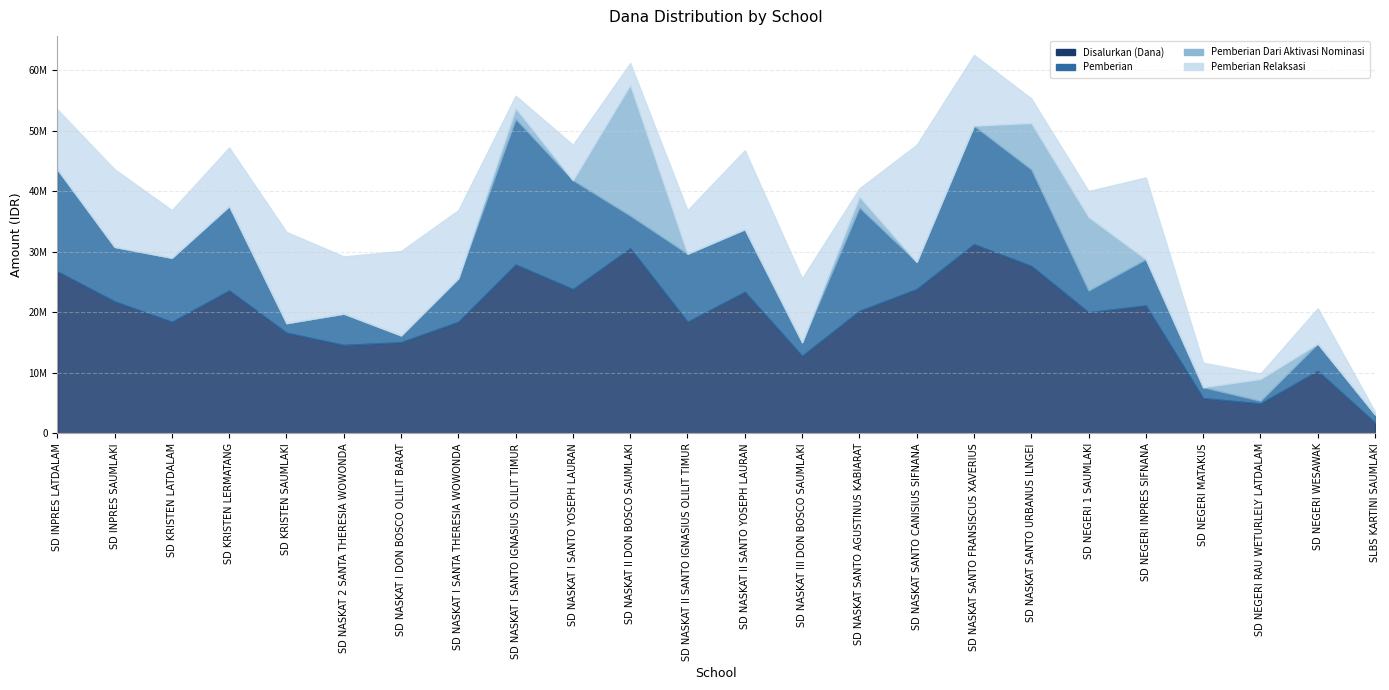

What is the label of the 10th point from the left?

SD NASKAT I SANTO YOSEPH LAURAN